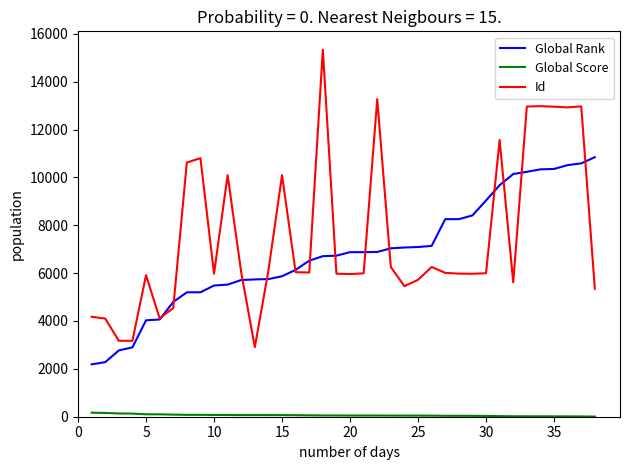

Which series has the widest spread of values?

Id